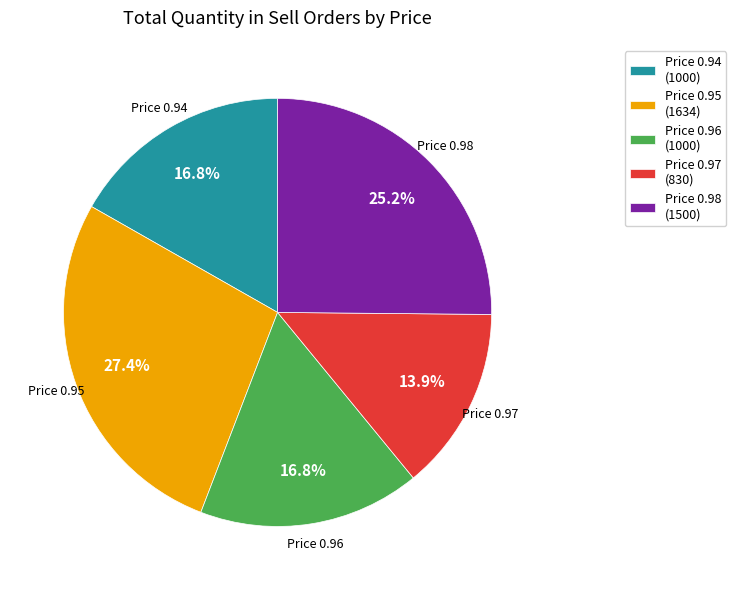

What portion of the pie excludes Price 0.95 (1634)?

72.6%